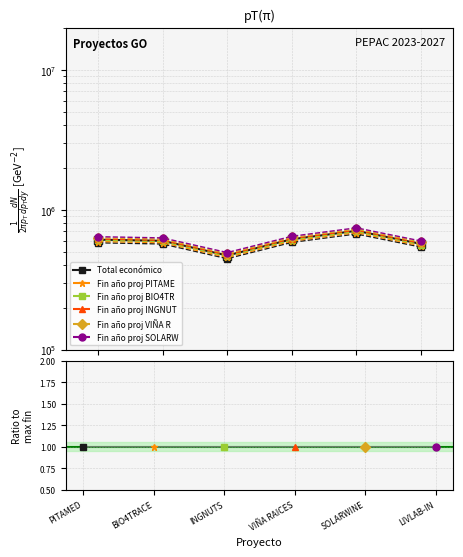

Is it true that Año de finalización equals 1.0 at VIÑA RAICES?

True